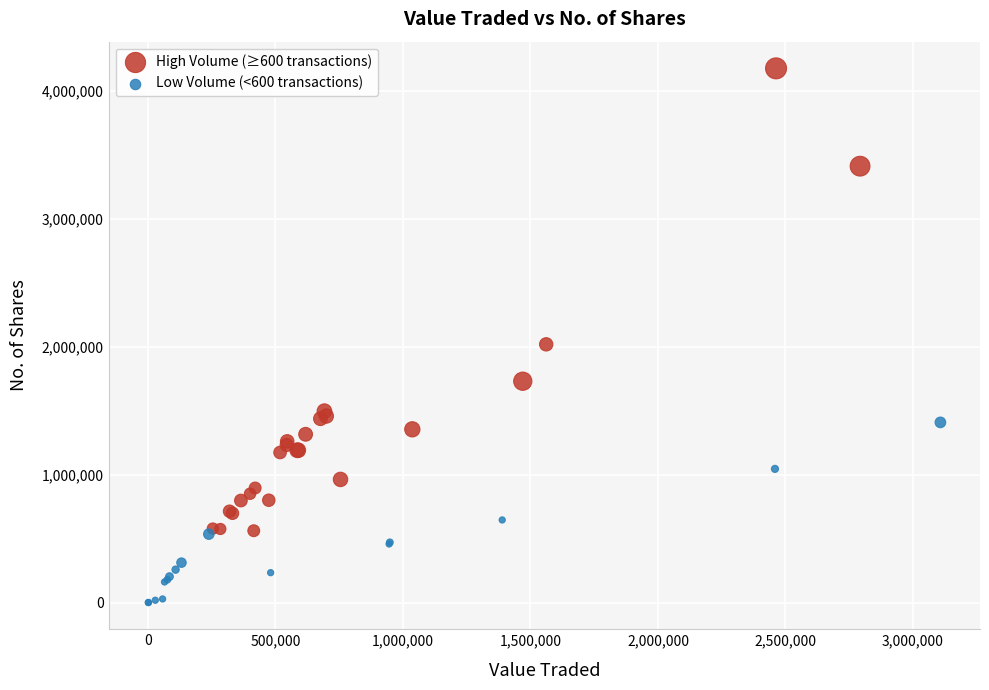

Which series has the largest Y range (max minus min)?

High Volume (≥600 transactions)